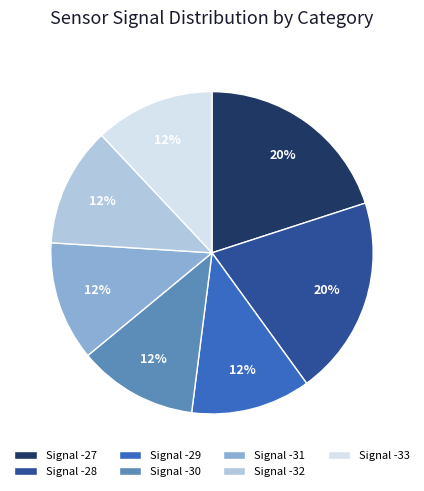

Is the sum of Signal -32 and Signal -29 greater than half?

No